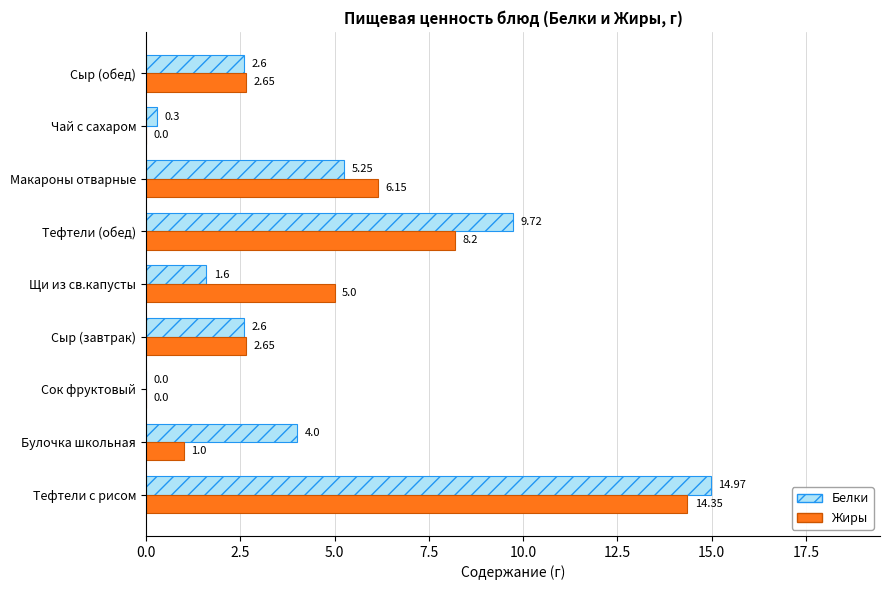

What is the sum of all Белки values?

41.0